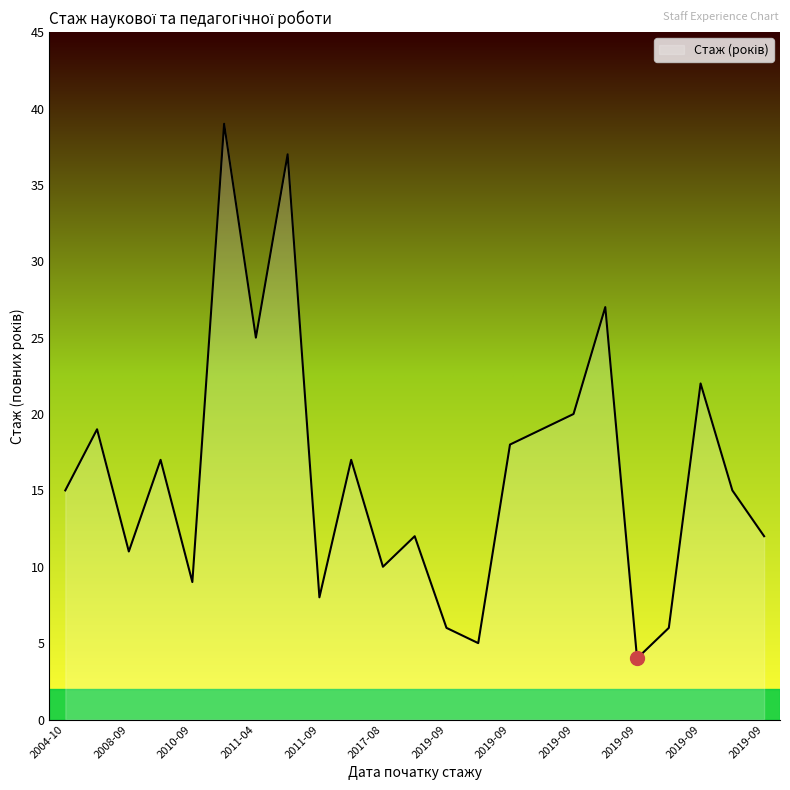

What is the difference between the maximum and minimum values?

35